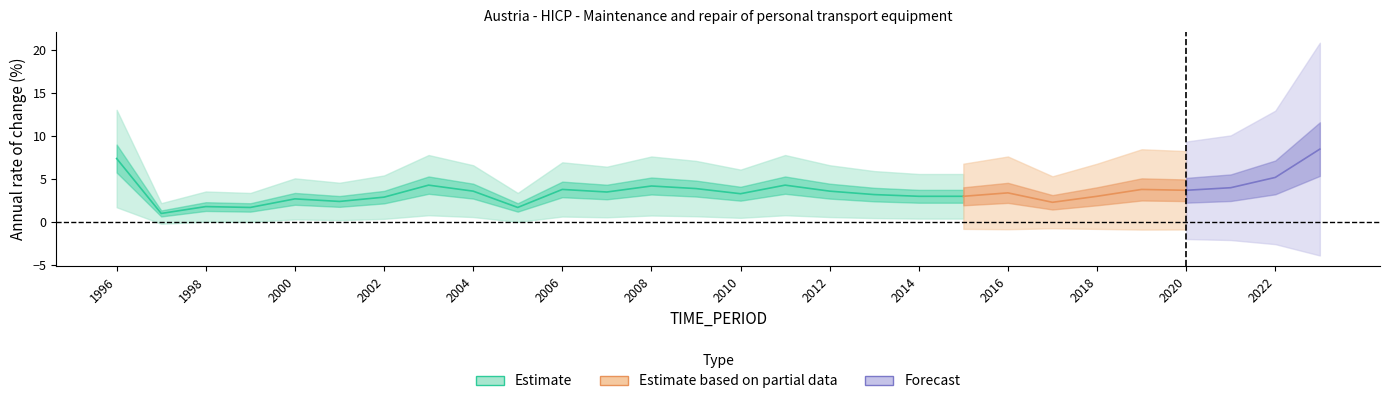

What is the difference between the second highest and minimum values?

6.4